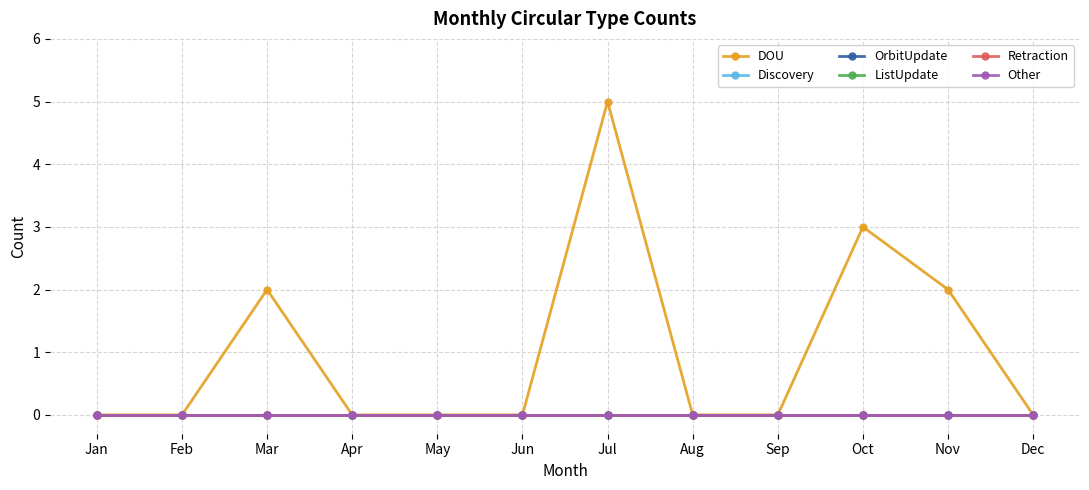

The value of DOU at Jul is 3. True or false?

False